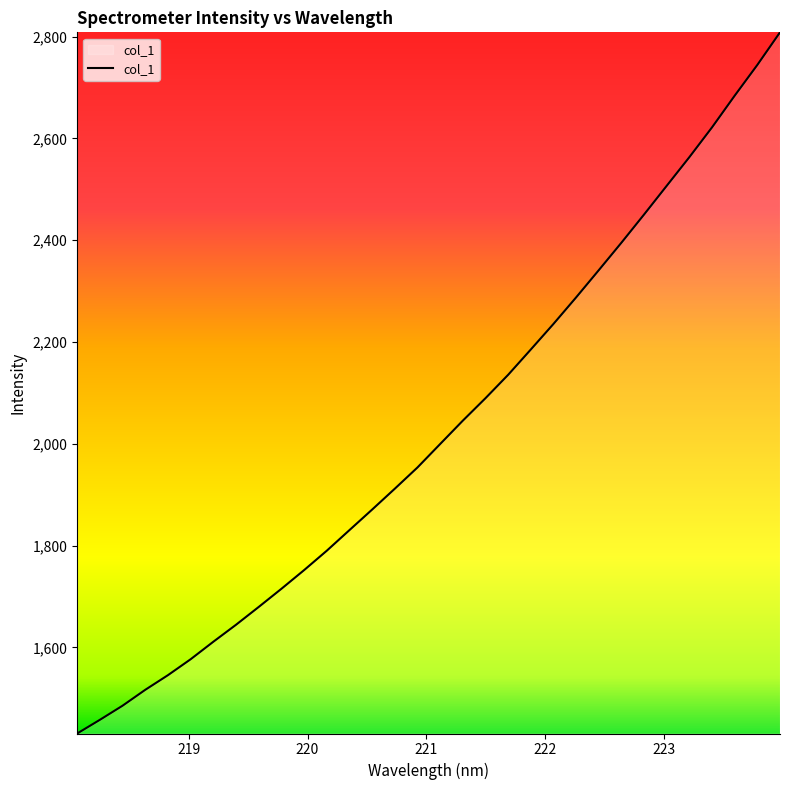

What is the difference between the maximum and minimum values?

1377.6